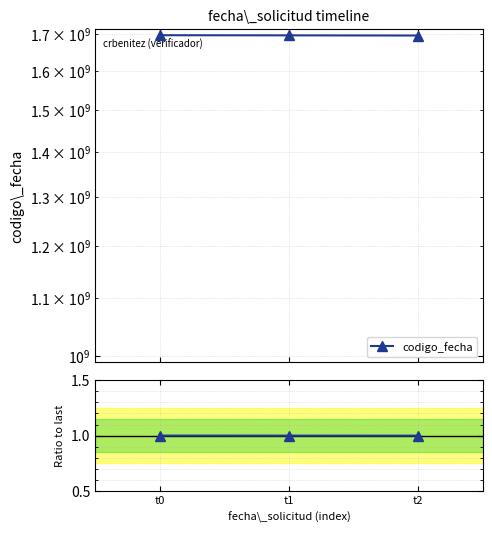

List the labels in order of value, smallest first.

t2, t1, t0